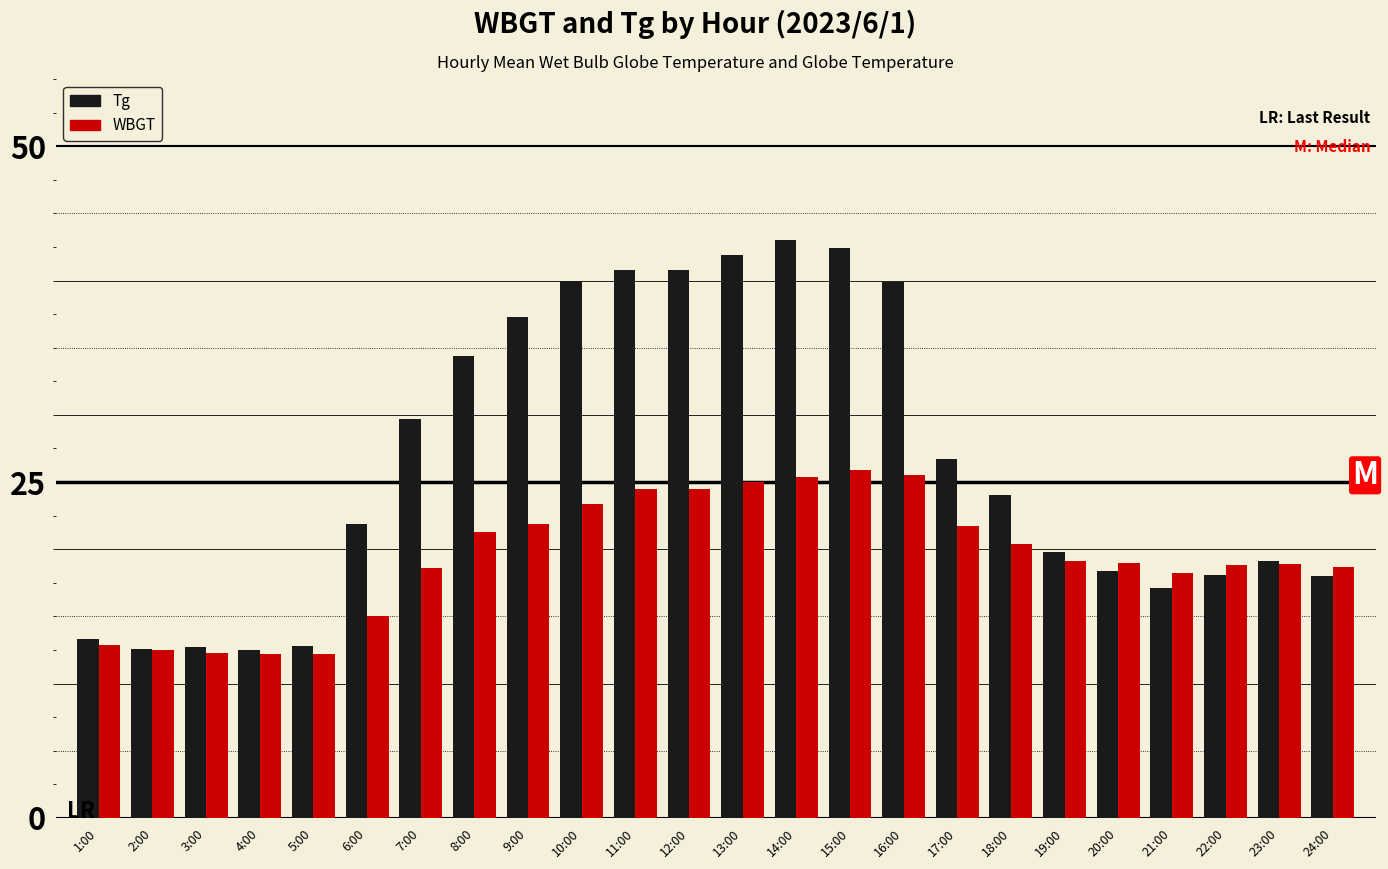

What is the label of the 9th bar from the left?

9:00